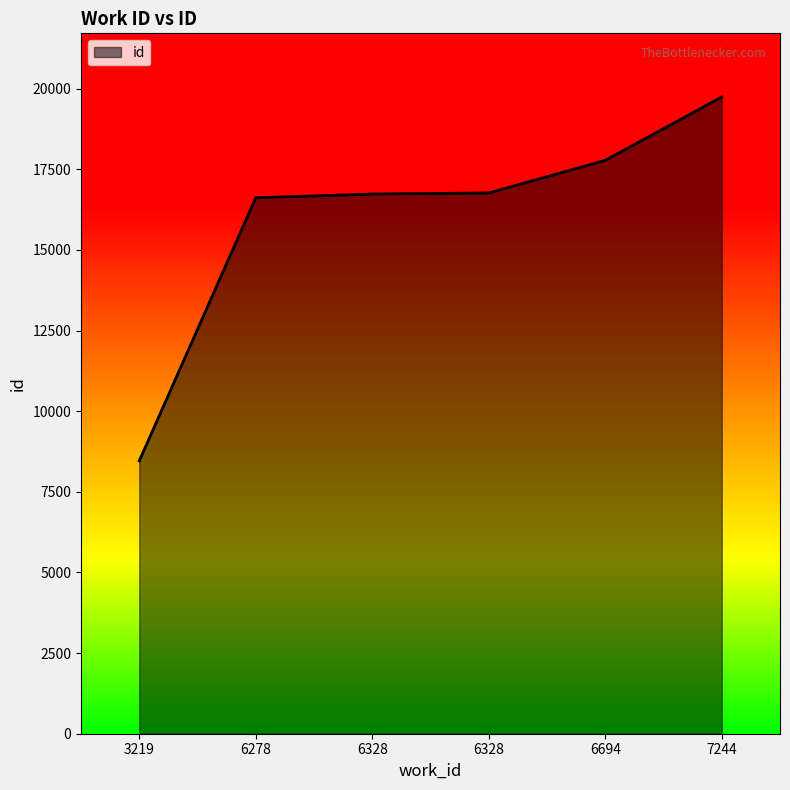

What is the sum of the values at 6278 and 6694?

34395